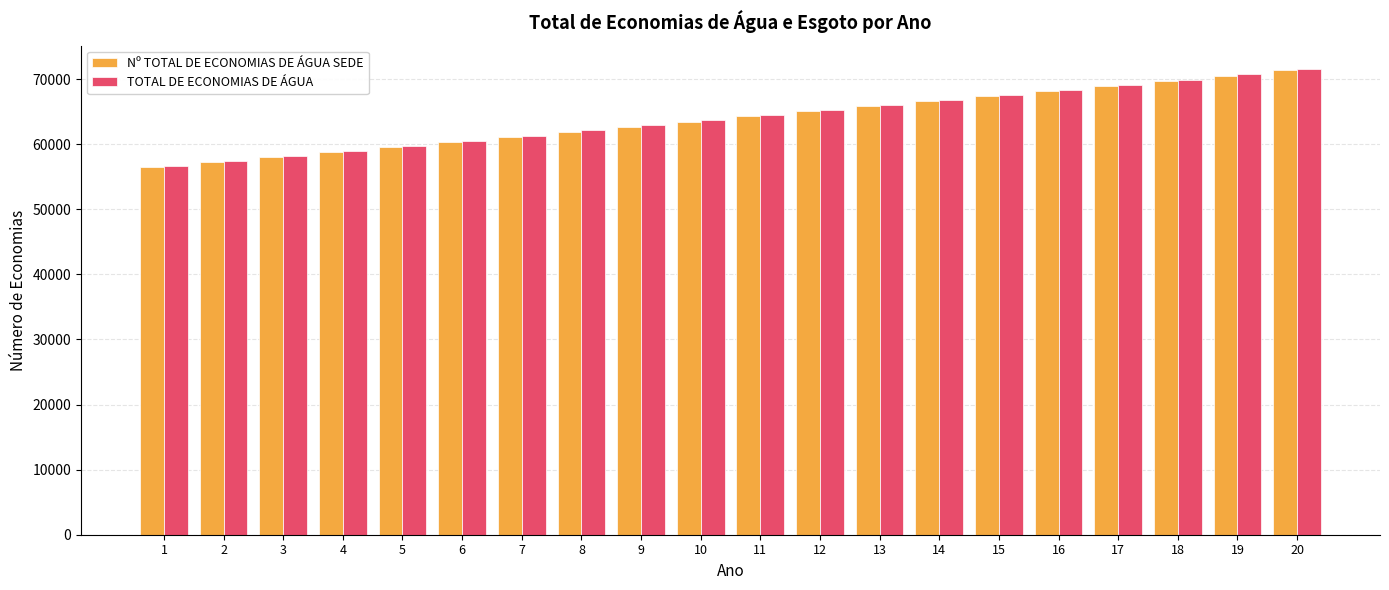

What is the value of the Nº TOTAL DE ECONOMIAS DE ÁGUA SEDE bar at the 15th from the left?

67372